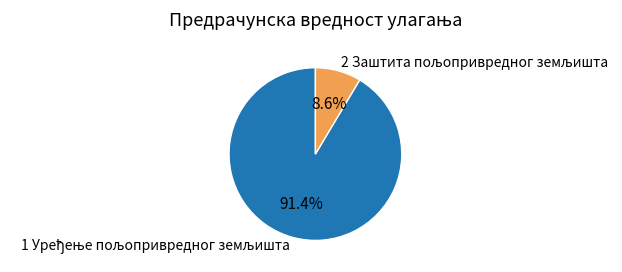

Does any single category account for the majority?

Yes